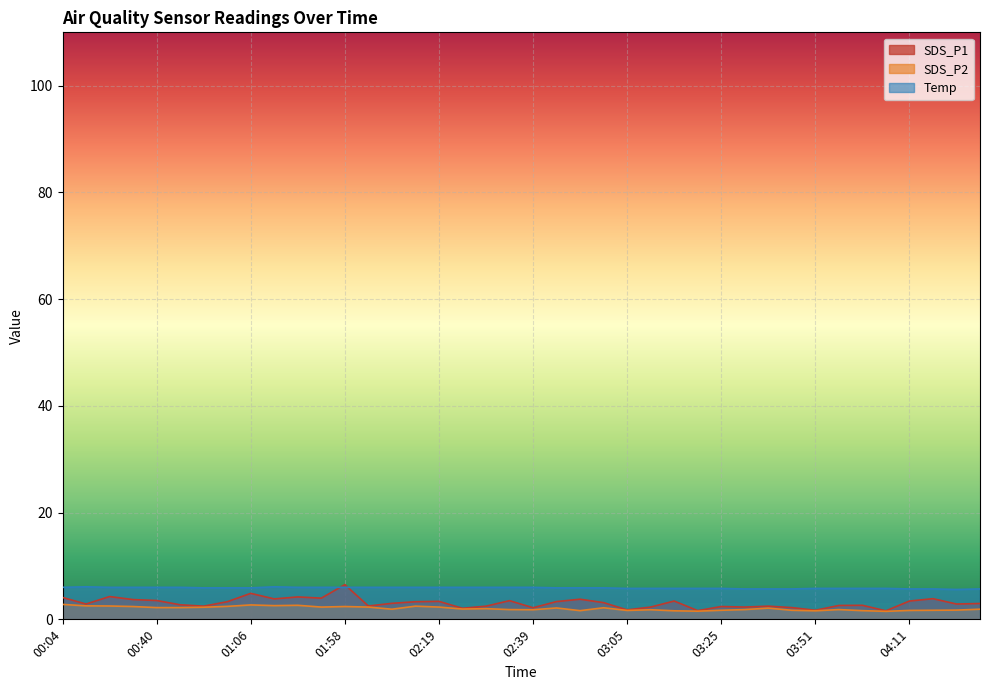

Where is the first local maximum for SDS_P2?

01:06